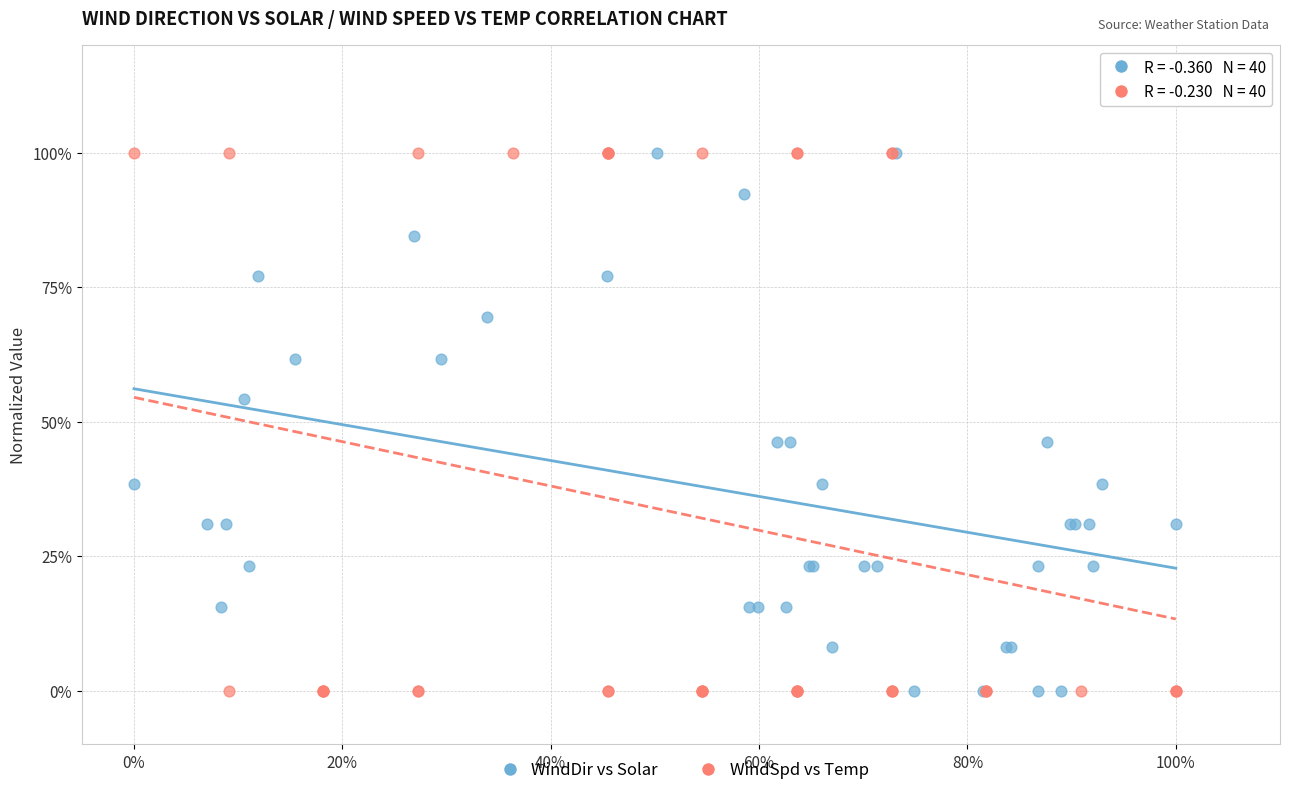

What are all the series names shown in the legend?

WindDir vs Solar, WindSpd vs Temp